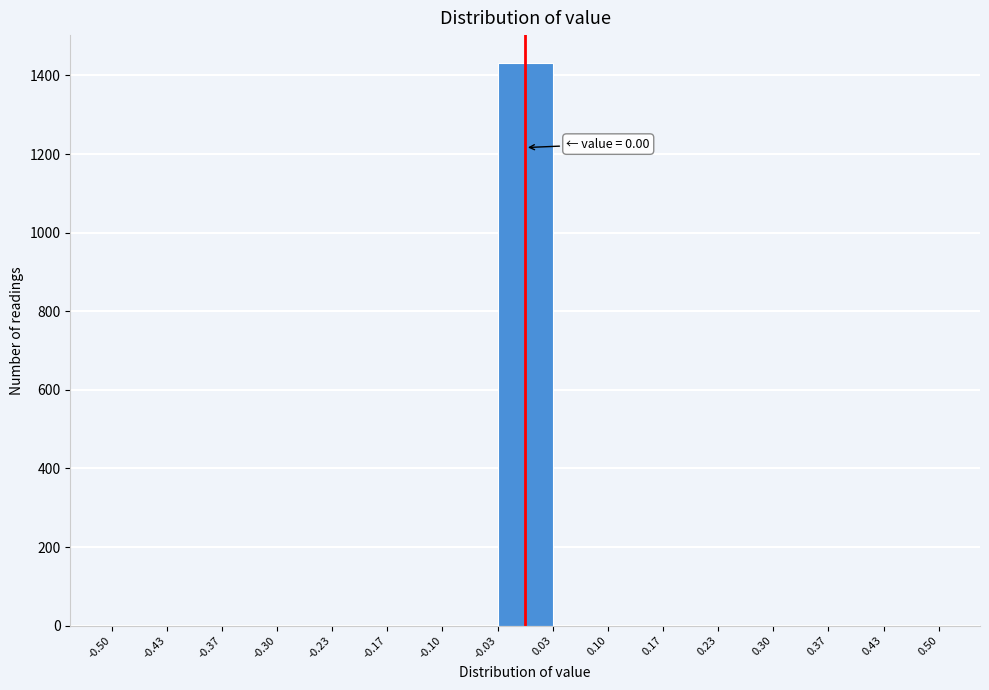

Over which range of the x-axis is the bar tallest?

-0.03 to 0.03